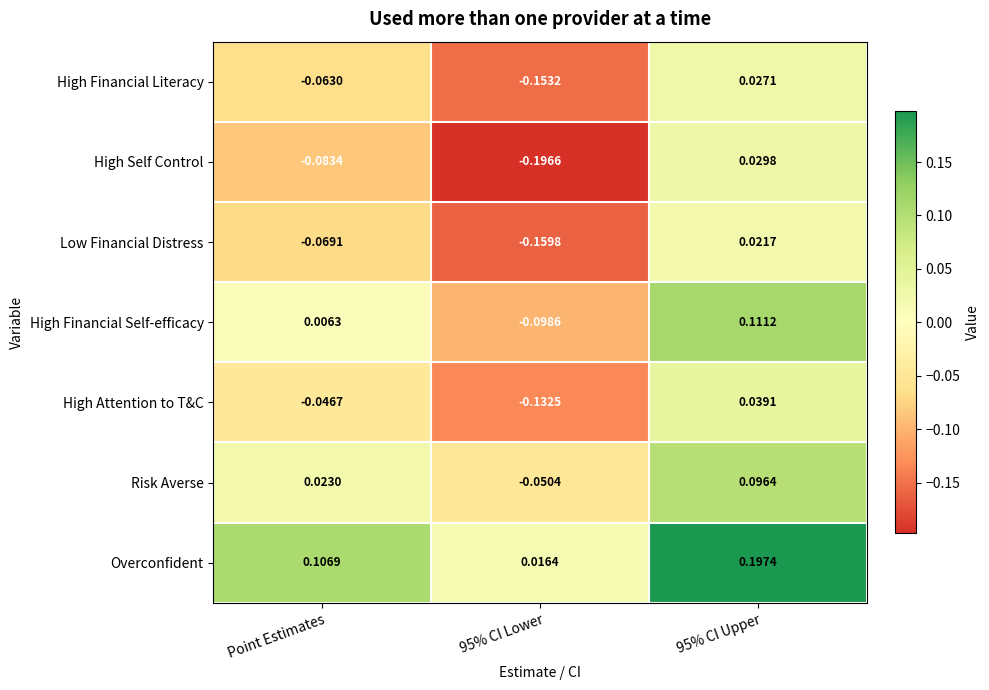

Where does the High Financial Self-efficacy series first go above 0?

Point Estimates